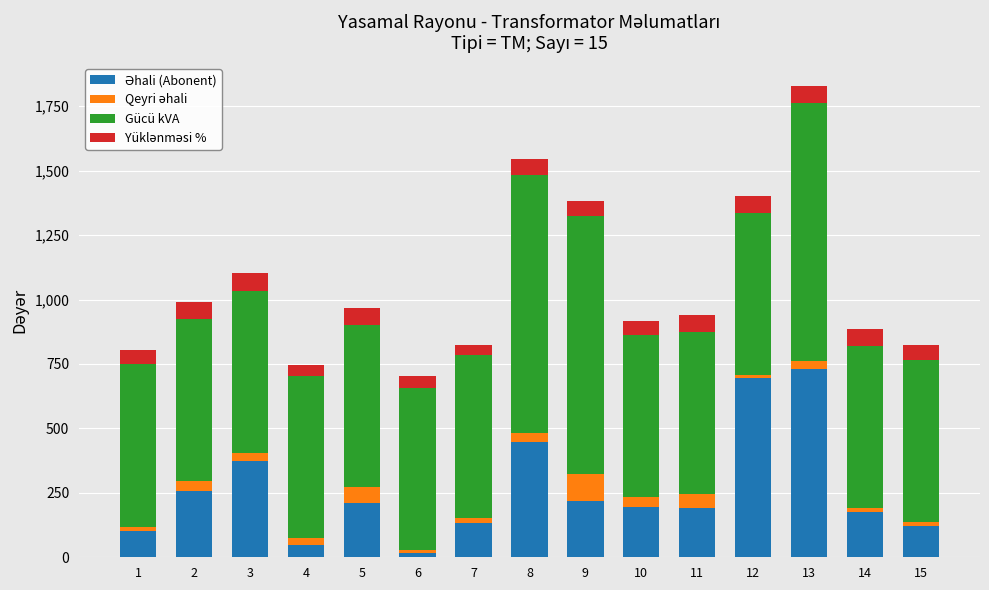

At which category is the sum across all series the highest?

13